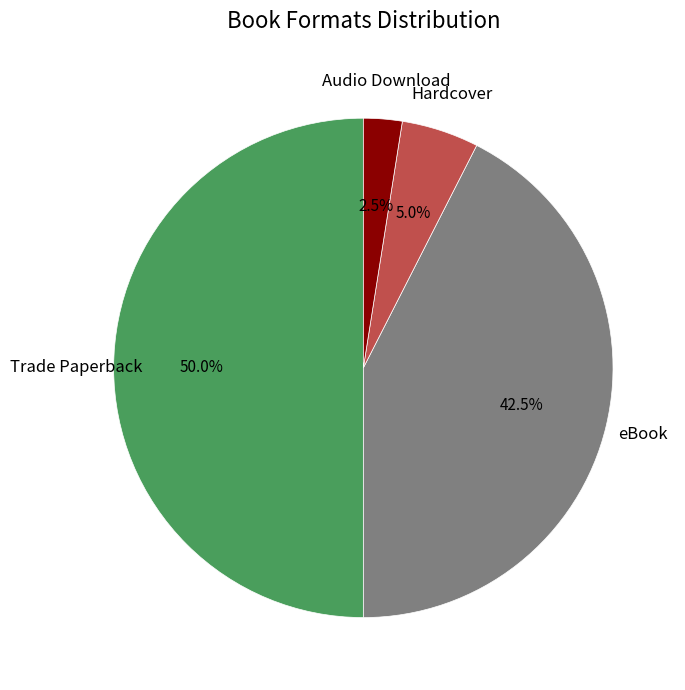

How many segments does this pie chart have?

4